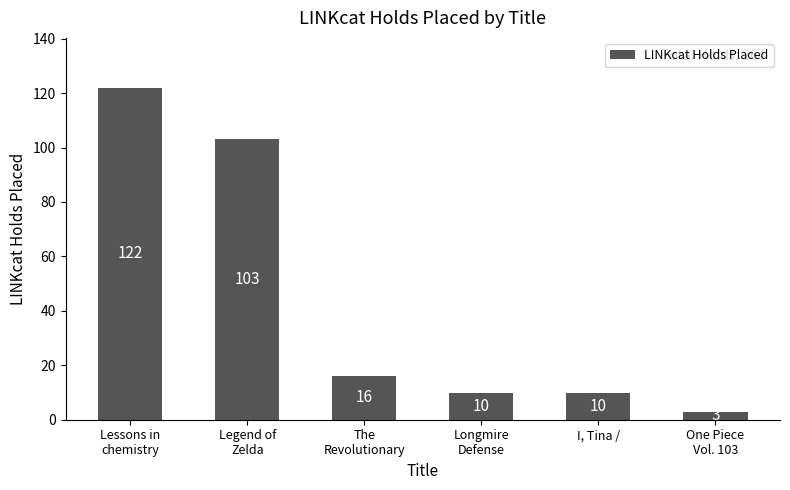

True or false: the data shows 16 at I, Tina /.

False